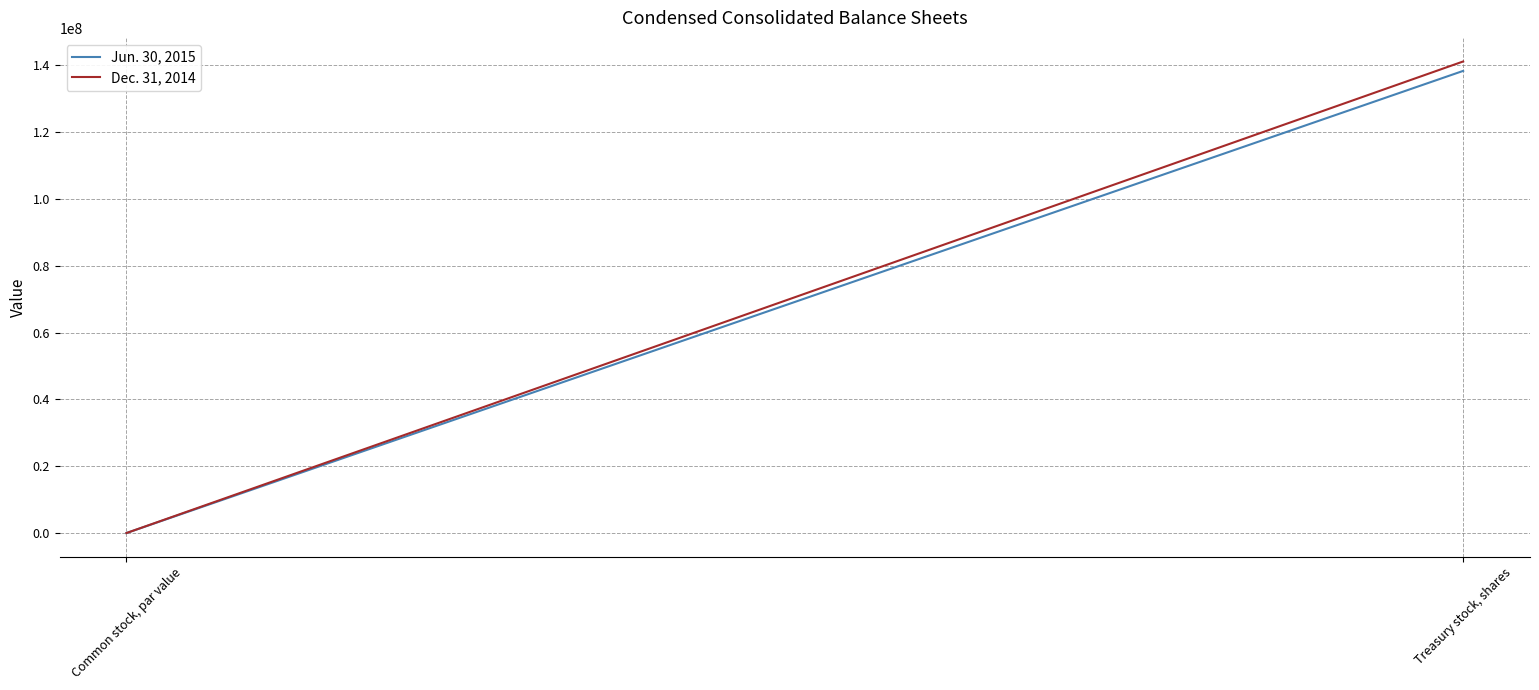

Which has a higher value, Treasury stock, shares or Common stock, par value?

Treasury stock, shares